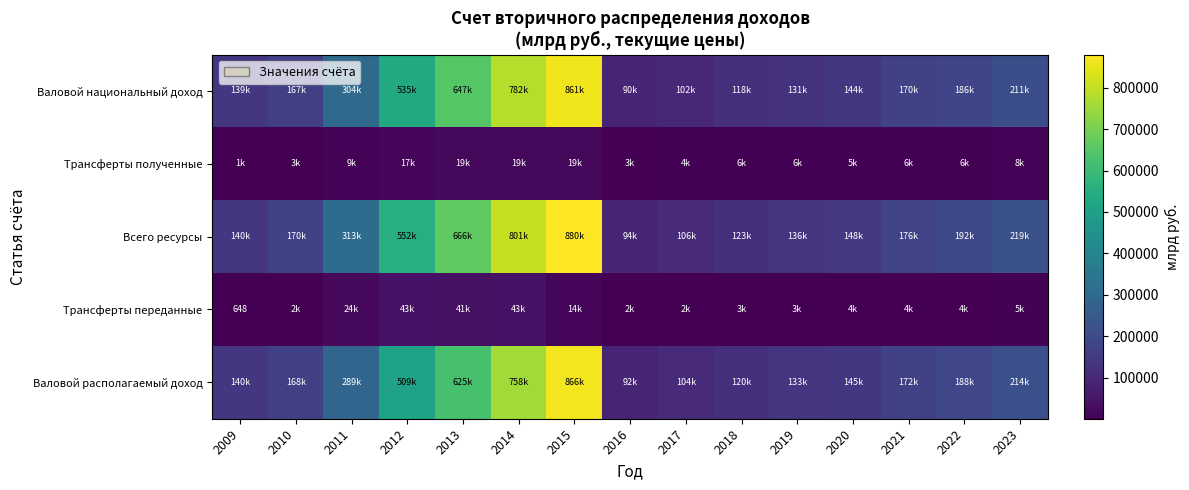

What is the difference between the Валовой национальный доход values at 2018 and 2016?

27426.7